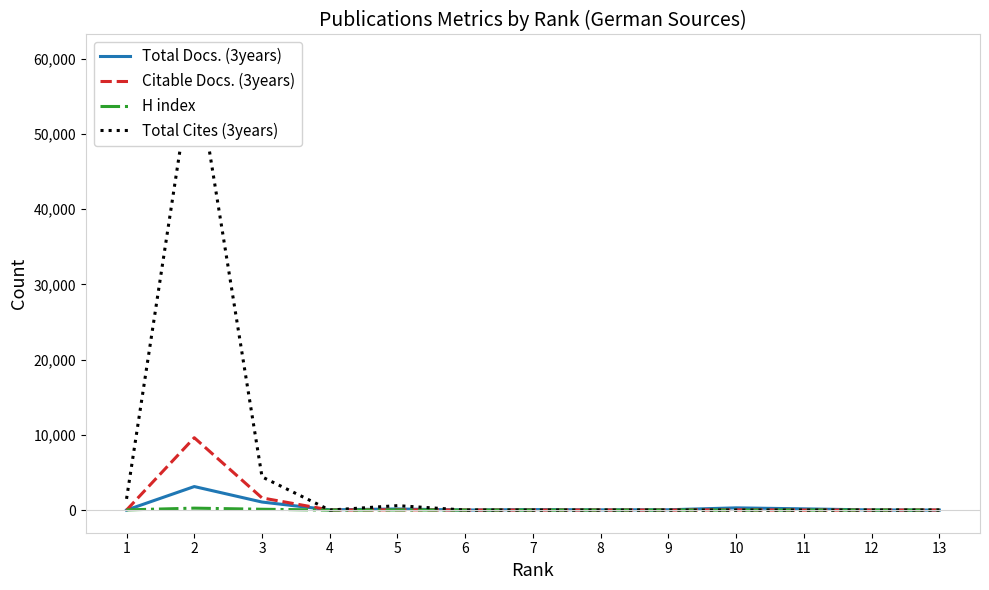

Reading left to right, what are all the values shown in this chart?

Total Docs. (3years): 0	3127	1068	33	147	5	63	31	40	295	162	17	0
Citable Docs. (3years): 0	9620	1616	9	40	6	9	8	7	27	3	0	11
H index: 23	256	109	0	20	0	0	0	0	0	0	0	0
Total Cites (3years): 1491	60210	4412	0	591	0	0	0	0	0	0	0	0